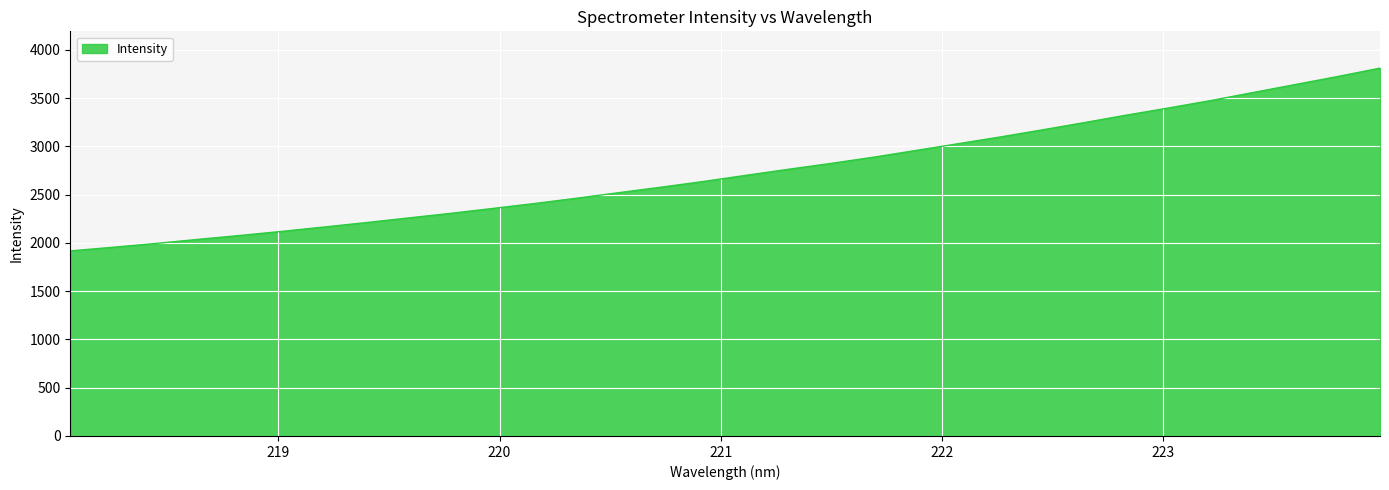

What is the difference between the maximum and minimum values?

1893.9